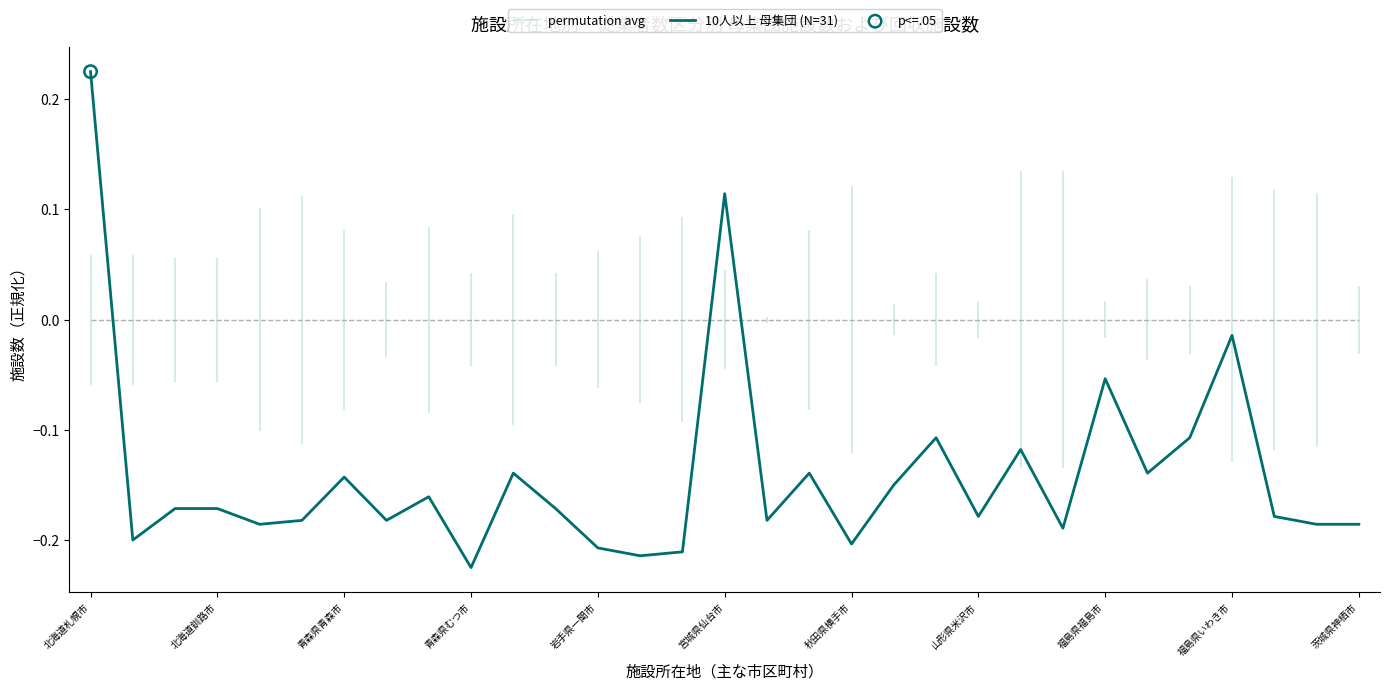

The 10人以上 母集団 (N=31) series shows -0.2 at 秋田県横手市. True or false?

True